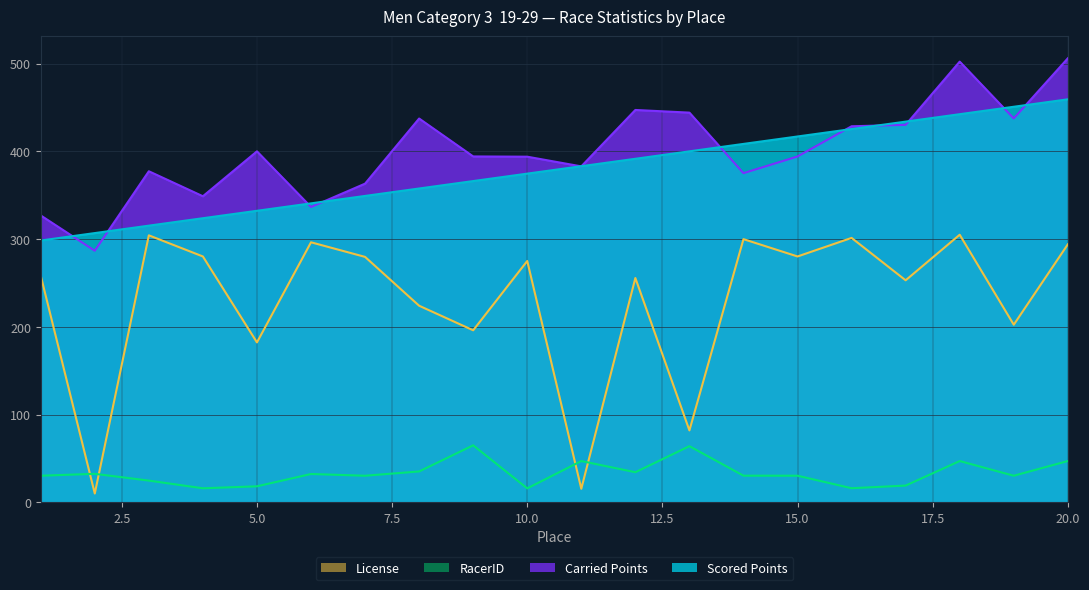

True or false: RacerID has more than 1 points higher than both neighbors.

True